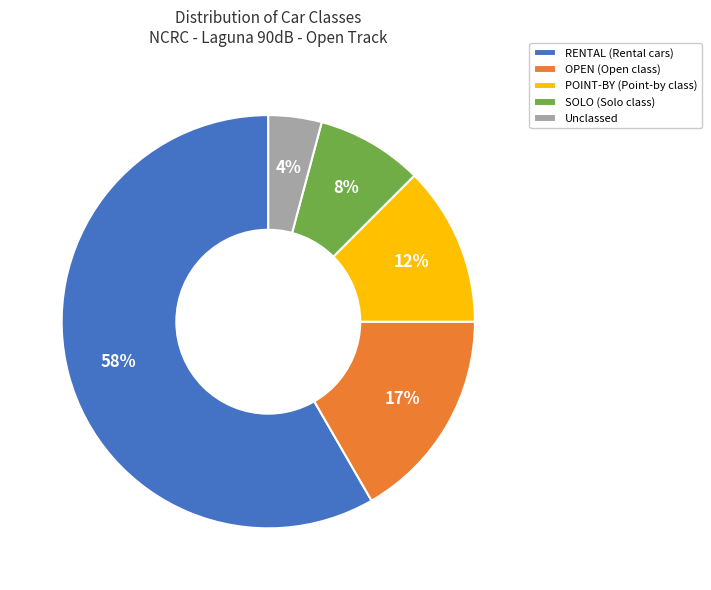

What is the majority slice?

RENTAL (Rental cars)